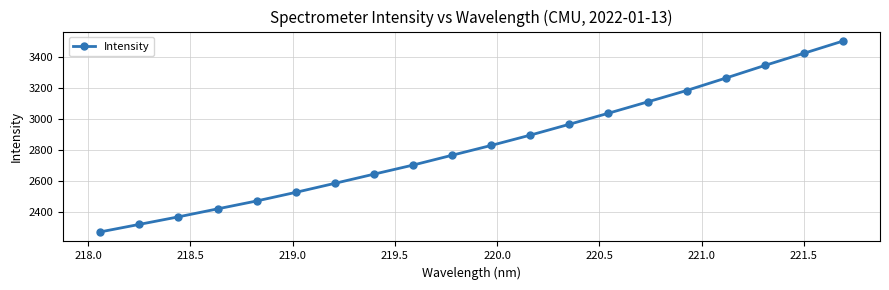

True or false: there are more than 0 points higher than both neighbors.

False